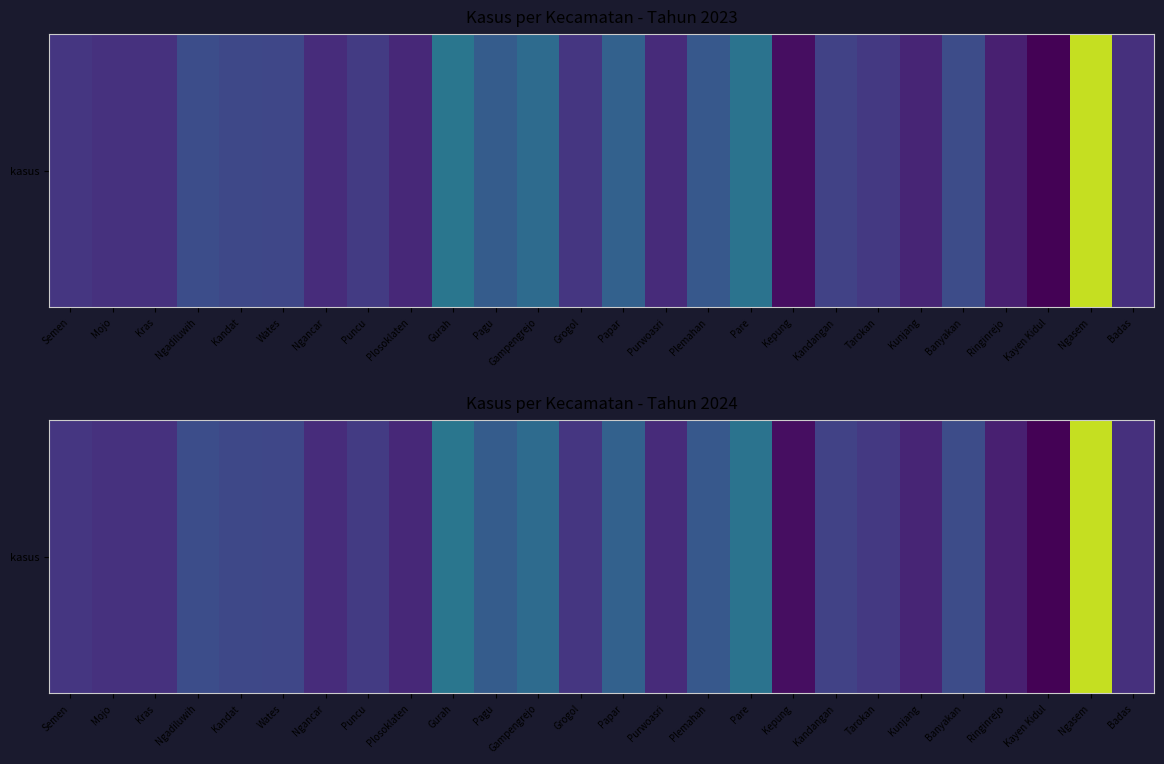

At which label does the data first exceed 222?

Ngadiluwih